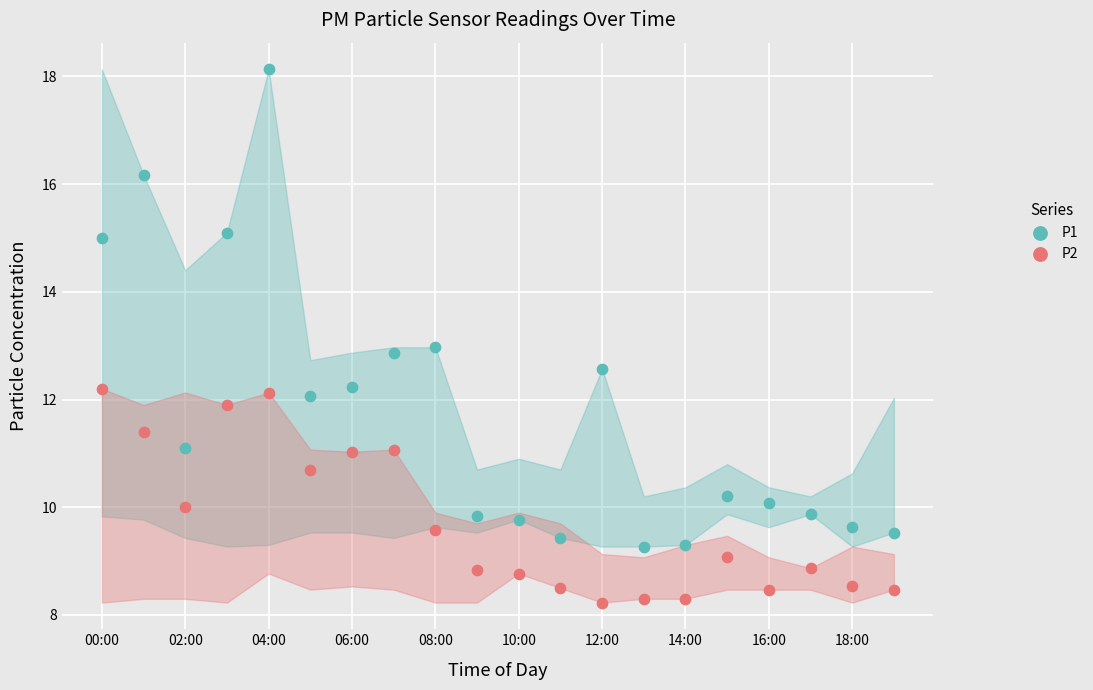

Which series reaches the maximum Y coordinate?

P1